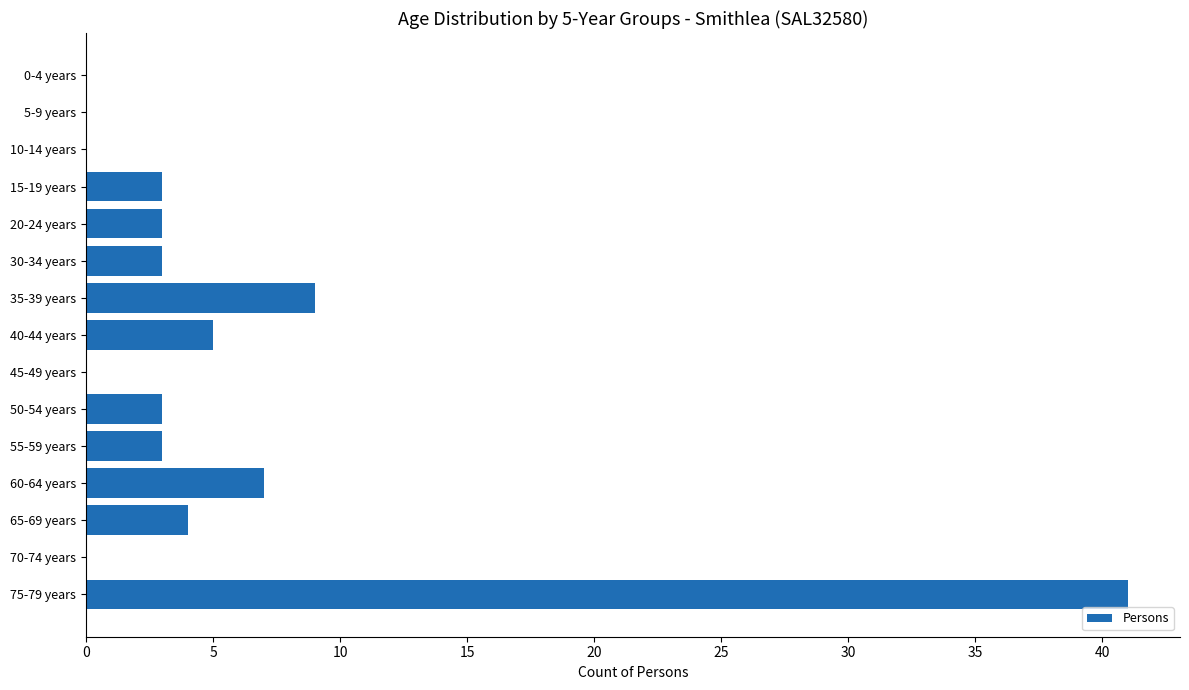

What is the average value?

5